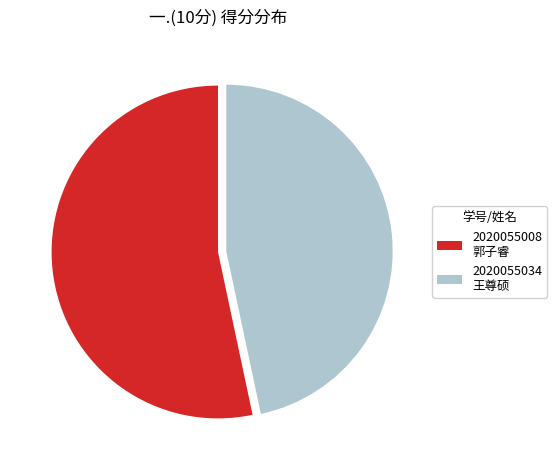

True or false: 2020055008 郭子睿 accounts for 63% of the total.

False